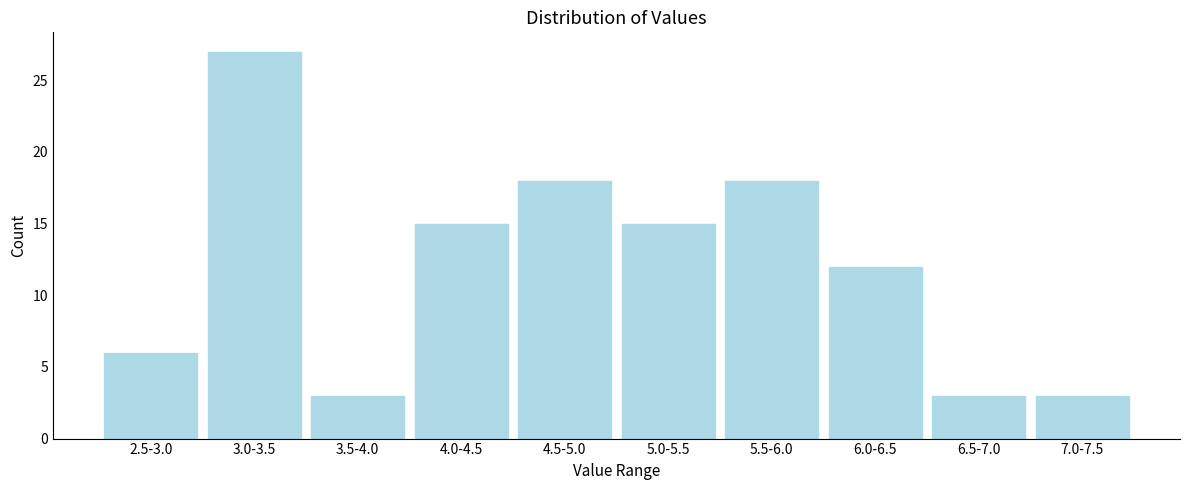

Reading right to left, transcribe all the data shown in this chart.

3	3	12	18	15	18	15	3	27	6